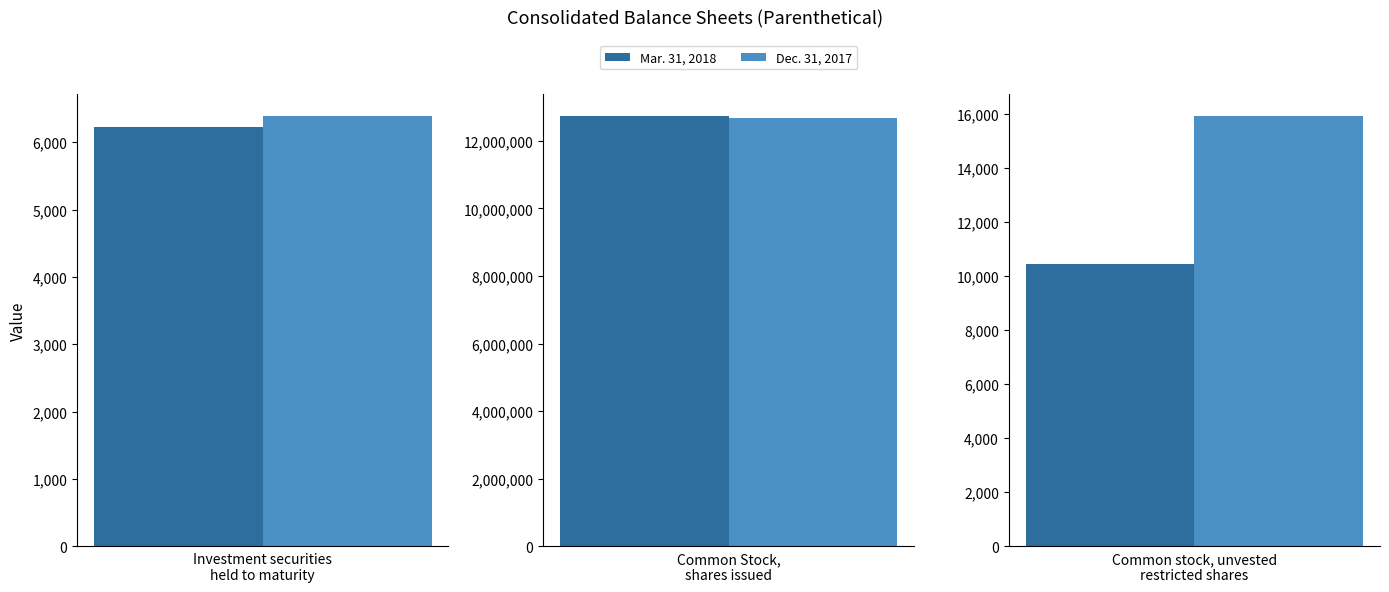

How many data points in Dec. 31, 2017 are less than 15913?

1